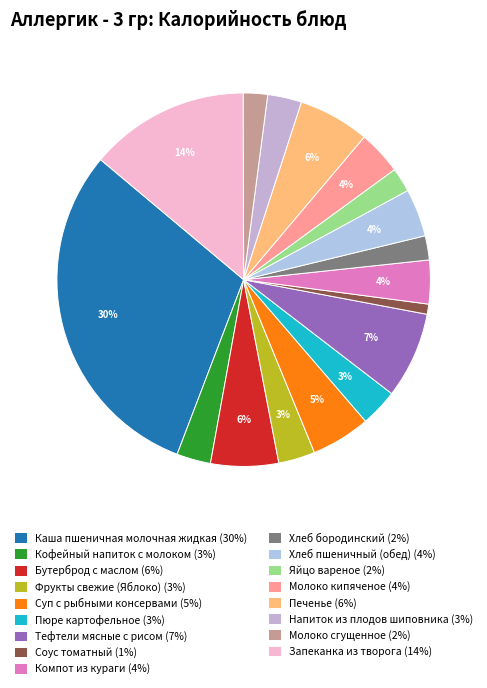

Is there any slice that represents more than half of the pie?

No